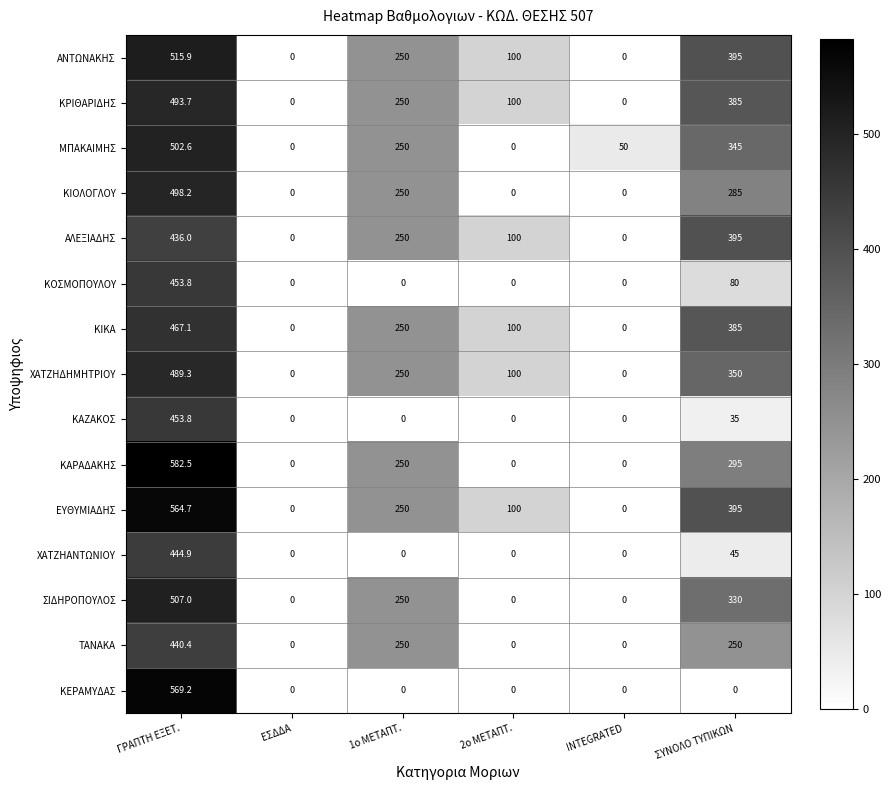

At which label does ΜΠΑΚΑΙΜΗΣ reach its peak?

ΓΡΑΠΤΗ ΕΞΕΤ.